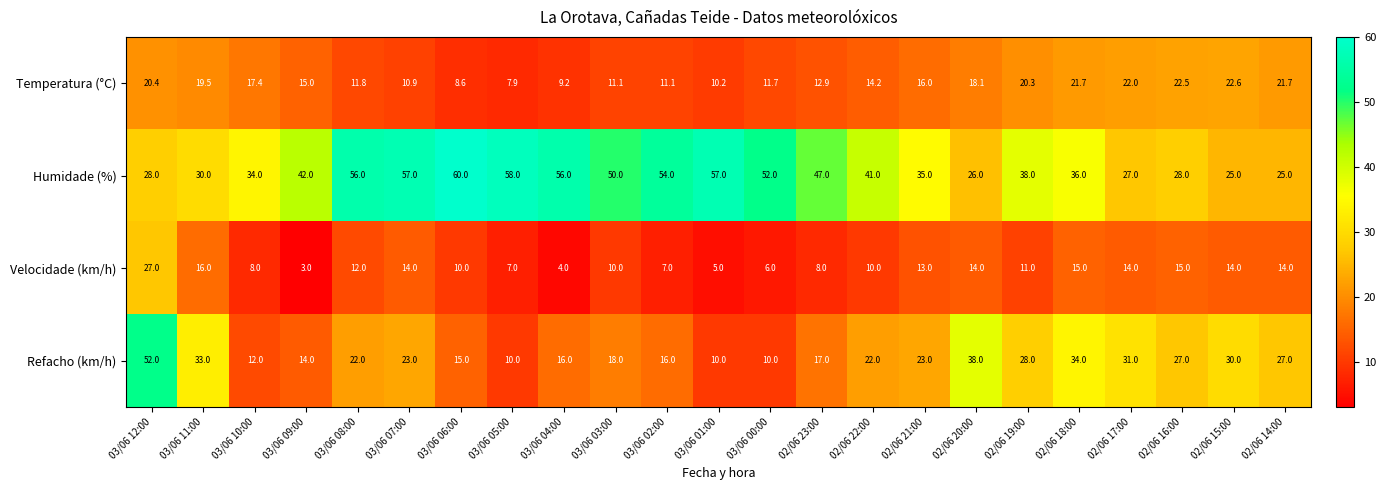

Where does the Velocidade (km/h) series first go above 11?

03/06 12:00